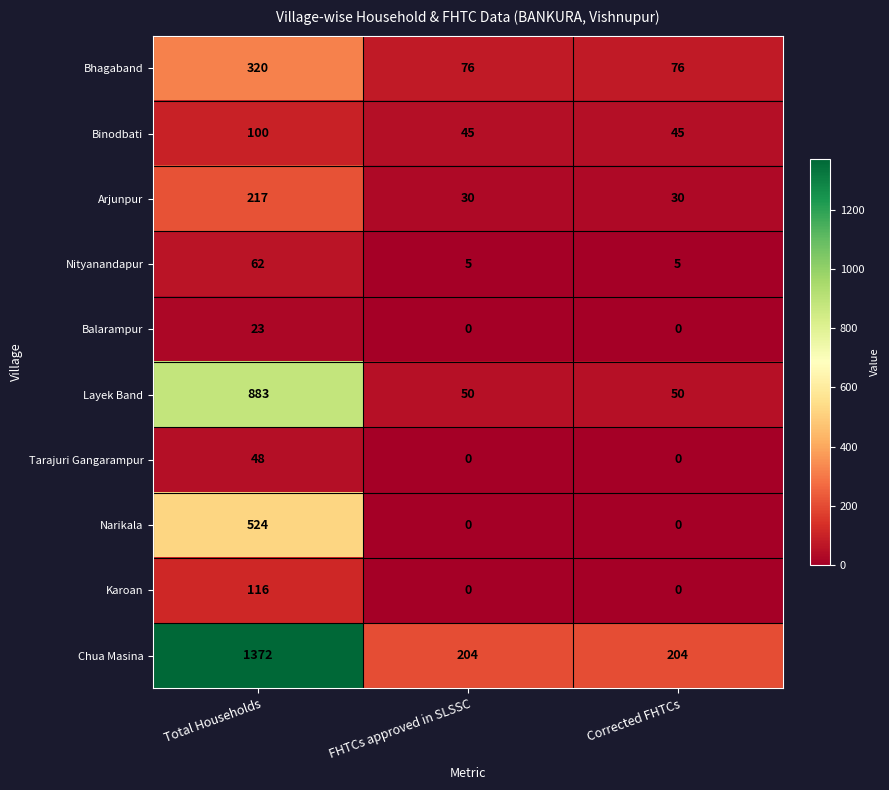

Which series has the largest range (max minus min)?

Chua Masina